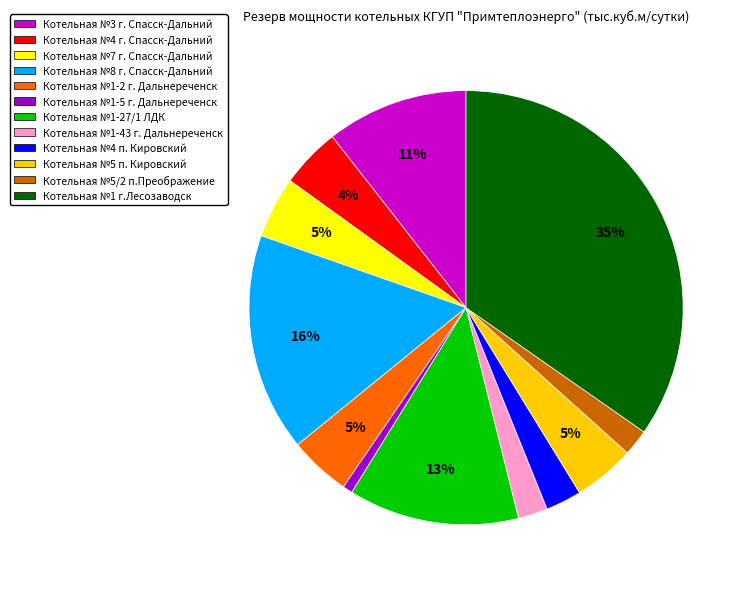

To the nearest percent, what percentage of the pie is Котельная №4 г. Спасск-Дальний?

4%